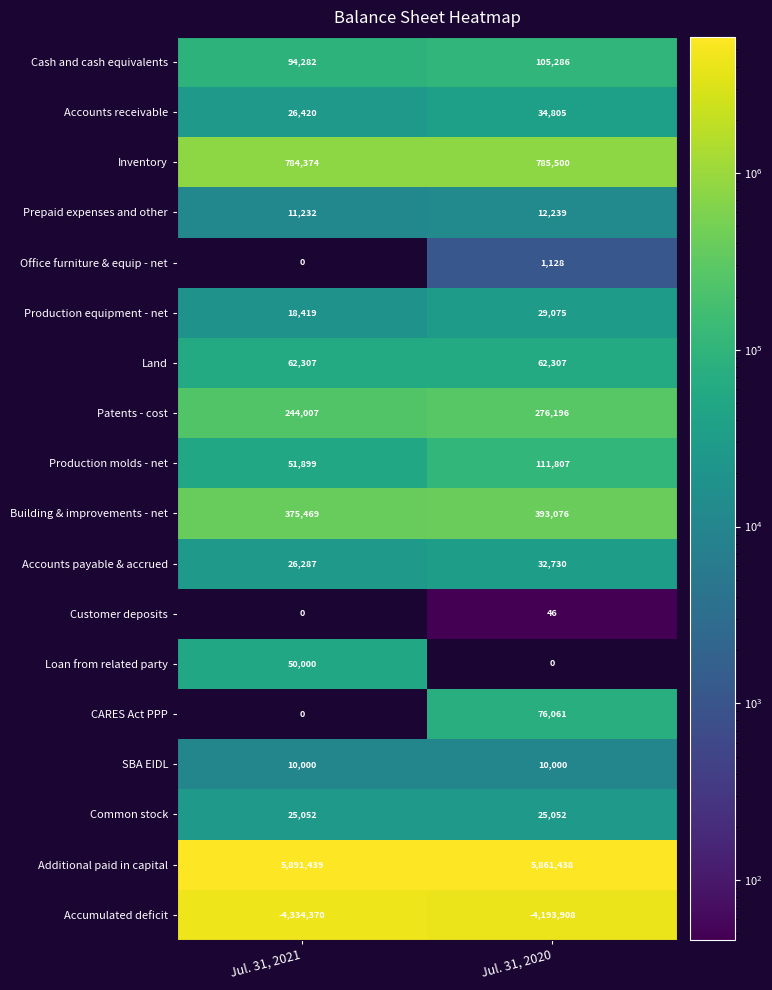

Read the Prepaid expenses and other value at Jul. 31, 2021, to the nearest 100.

11200